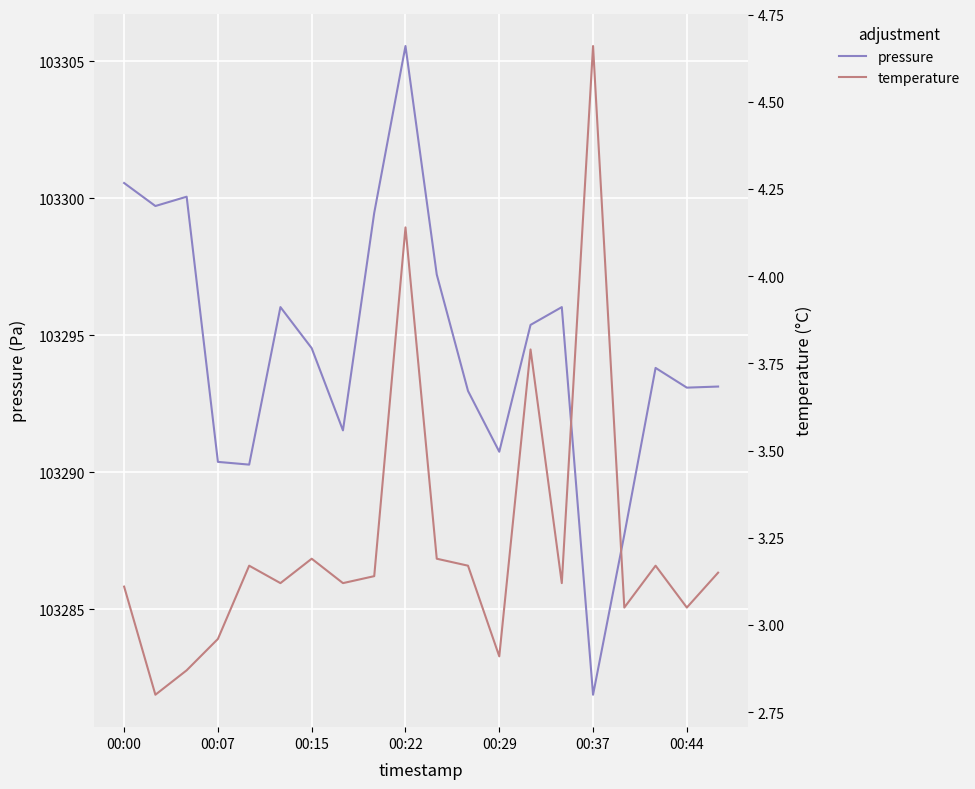

In pressure, how many points are higher than both neighbors (excluding endpoints)?

5